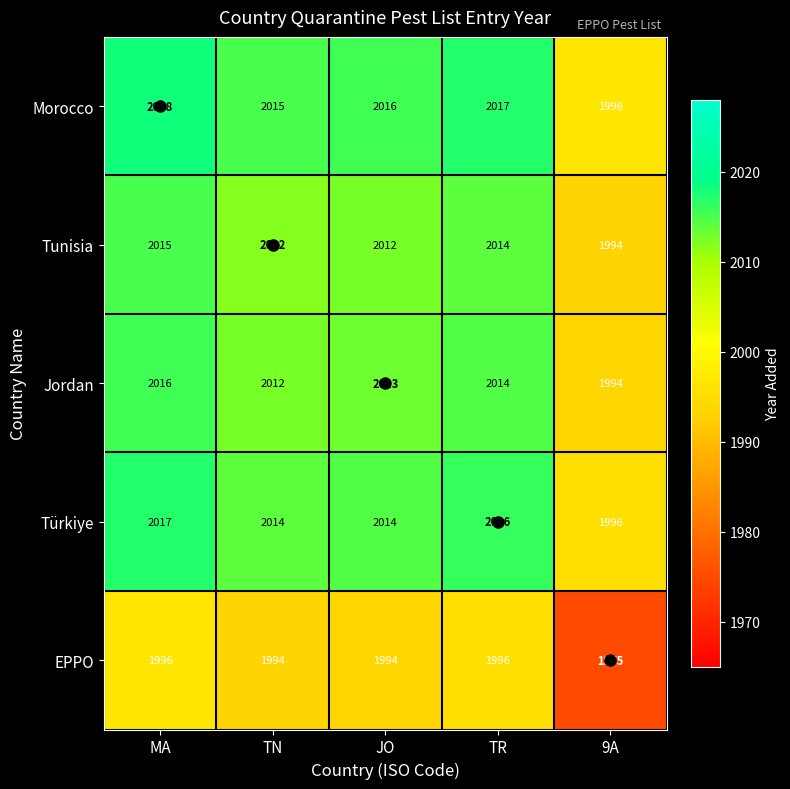

How many data points does each series have?

5